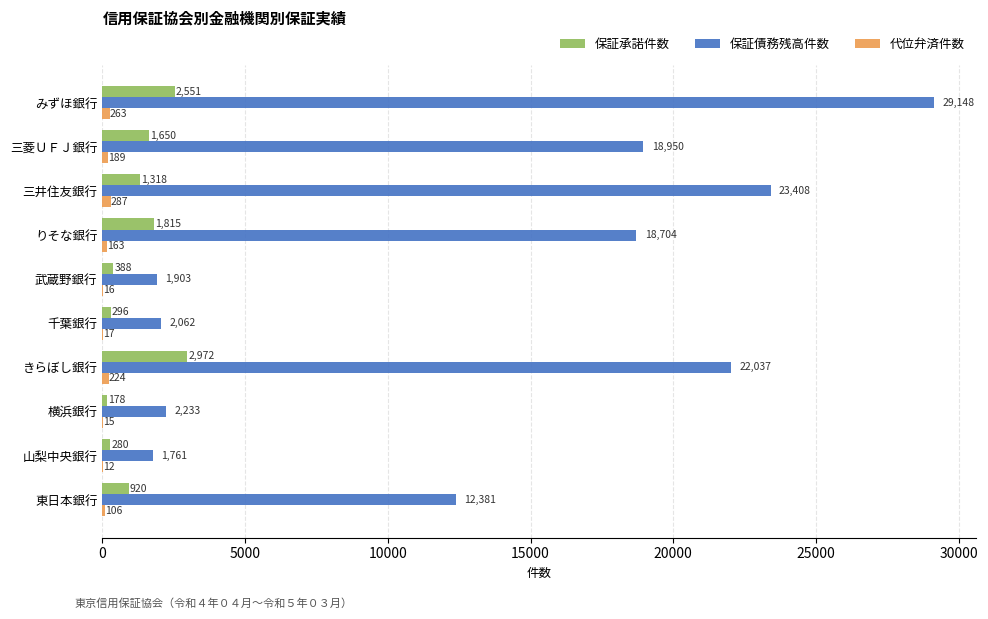

Between 武蔵野銀行 and きらぼし銀行, which series saw the biggest shift?

保証債務残高件数